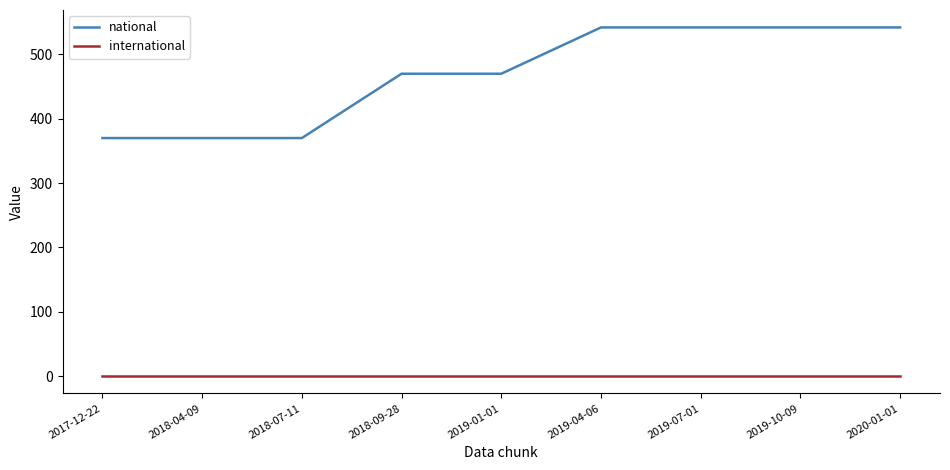

What are all the series names shown in the legend?

national, international